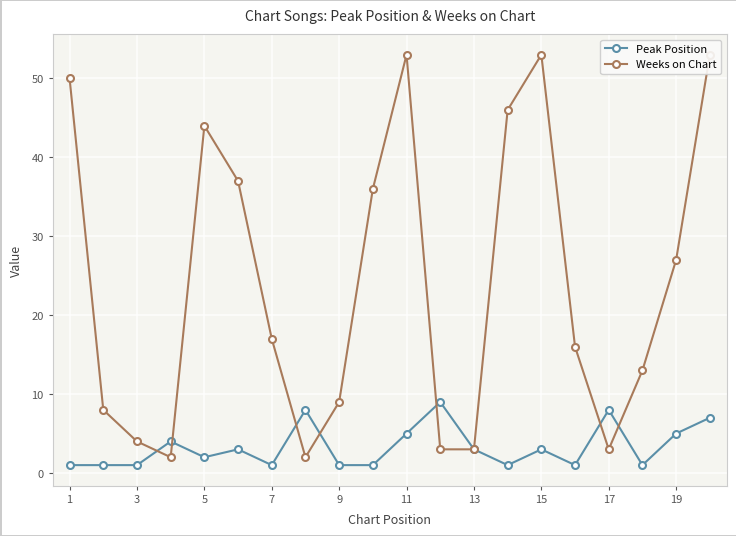

How many lines are shown in the chart?

2